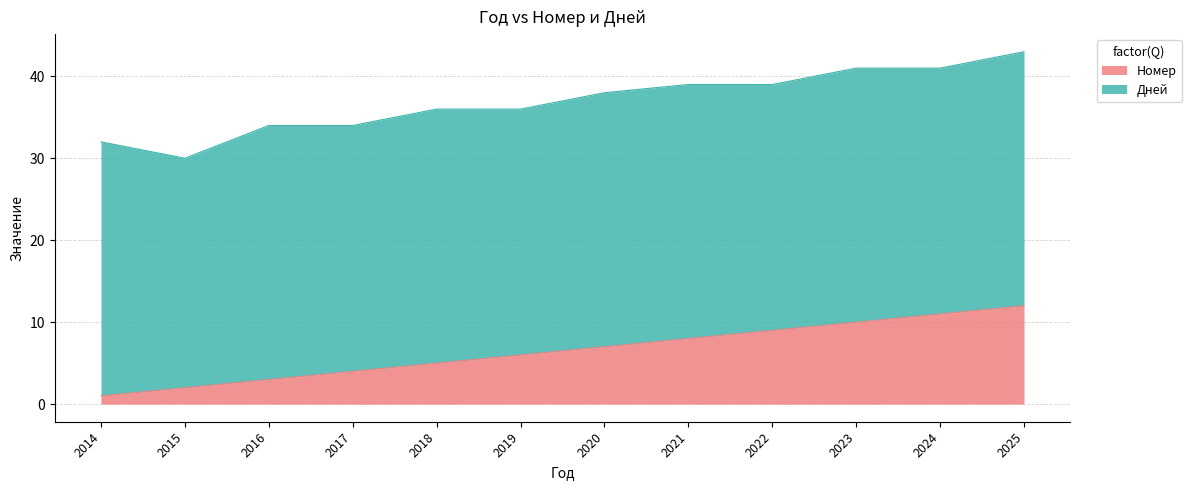

What is the difference between the Номер values at 2024 and 2019?

5